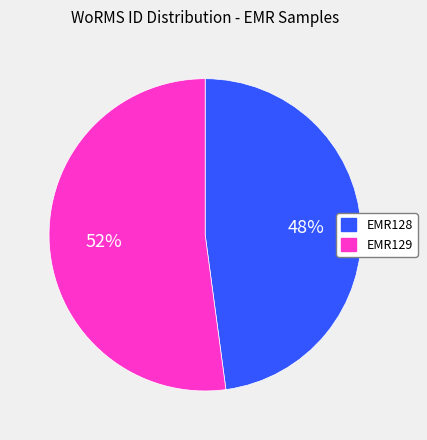

Do EMR128 and EMR129 together represent more than half of the pie?

Yes